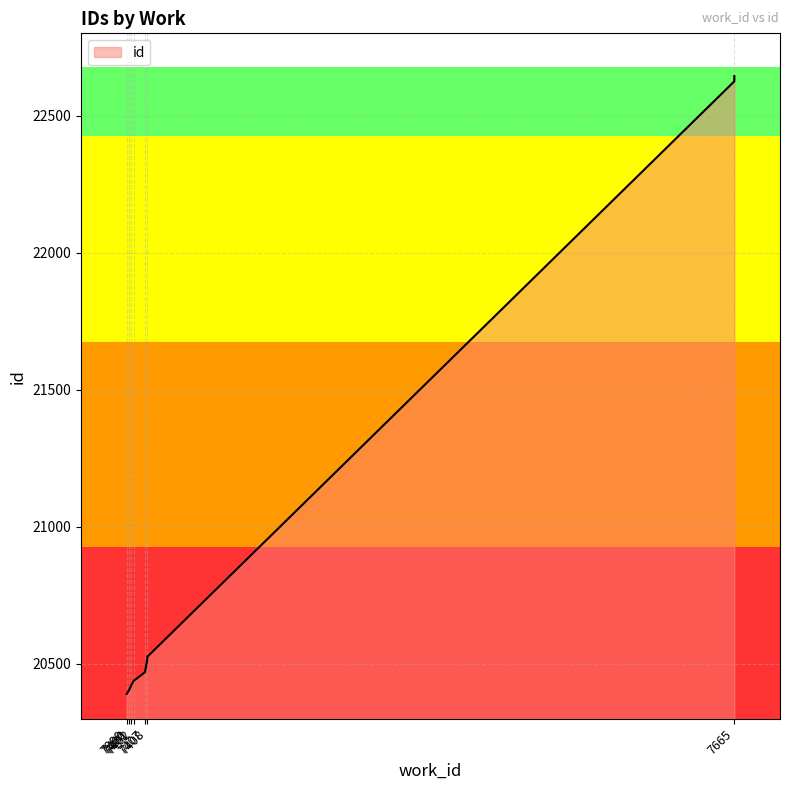

What is the greatest value displayed?

22644